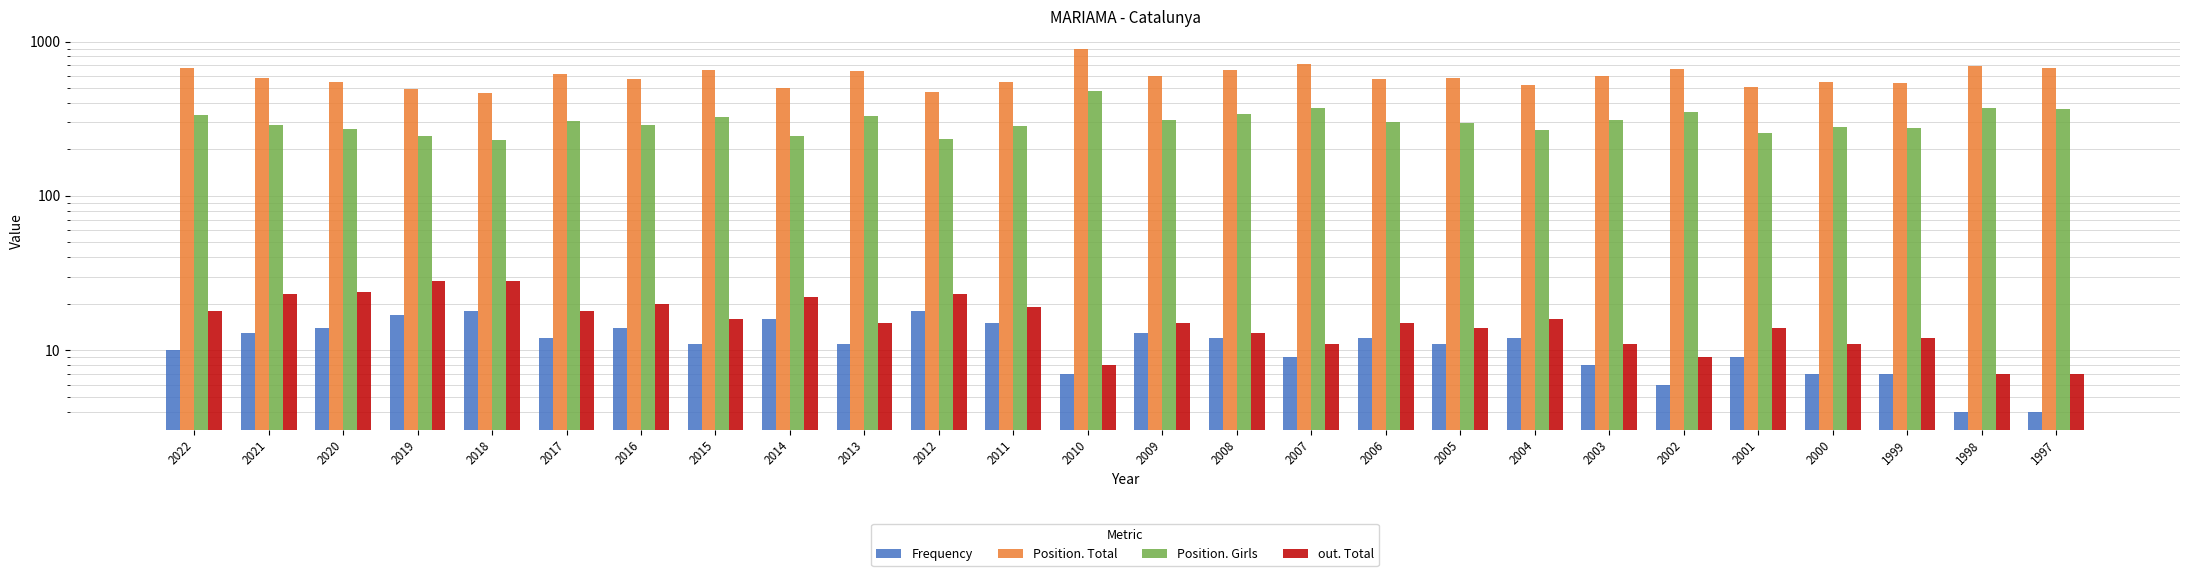

What is the lowest value of the Position. Total series?

463